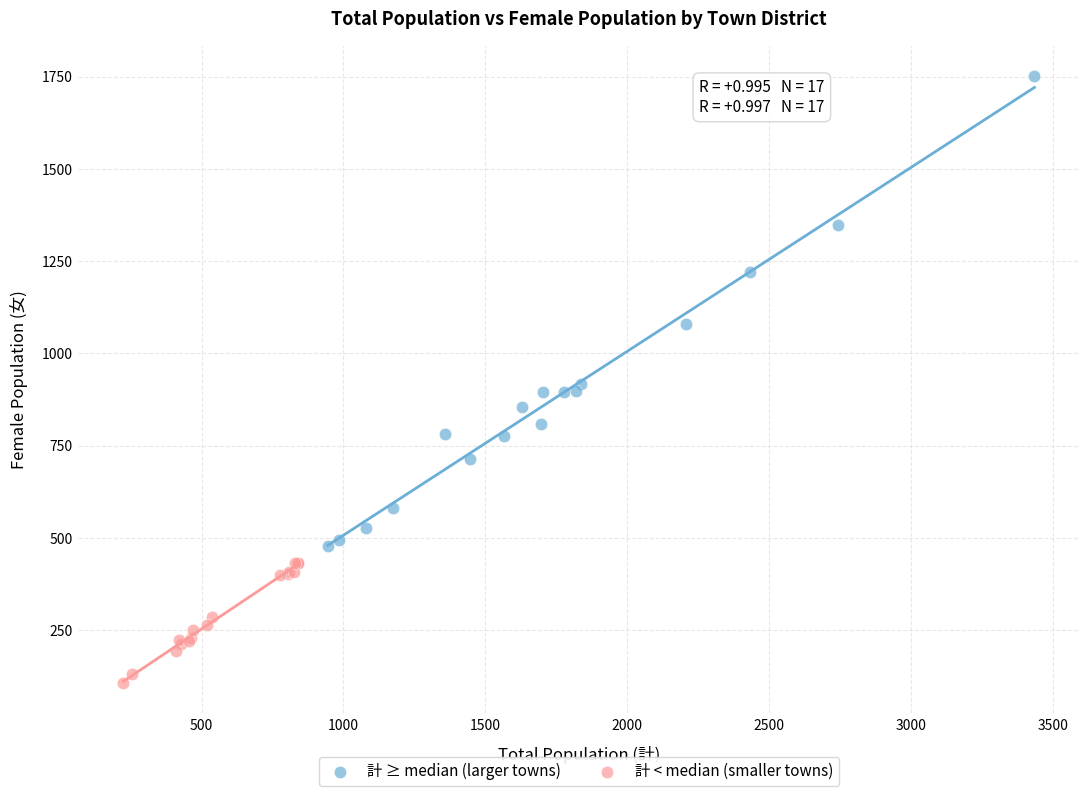

What are all the series names shown in the legend?

計 ≥ median (larger towns), 計 < median (smaller towns)